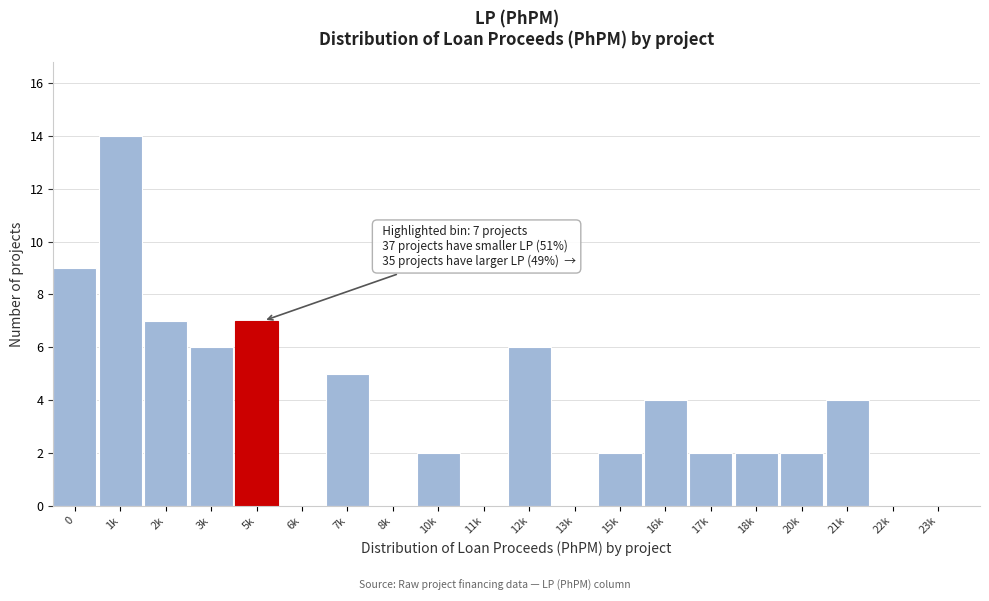

Reading left to right, list all the values displayed in this chart.

0=9	1k=14	2k=7	3k=6	5k=7	6k=0	7k=5	8k=0	10k=2	11k=0	12k=6	13k=0	15k=2	16k=4	17k=2	18k=2	20k=2	21k=4	22k=0	23k=0